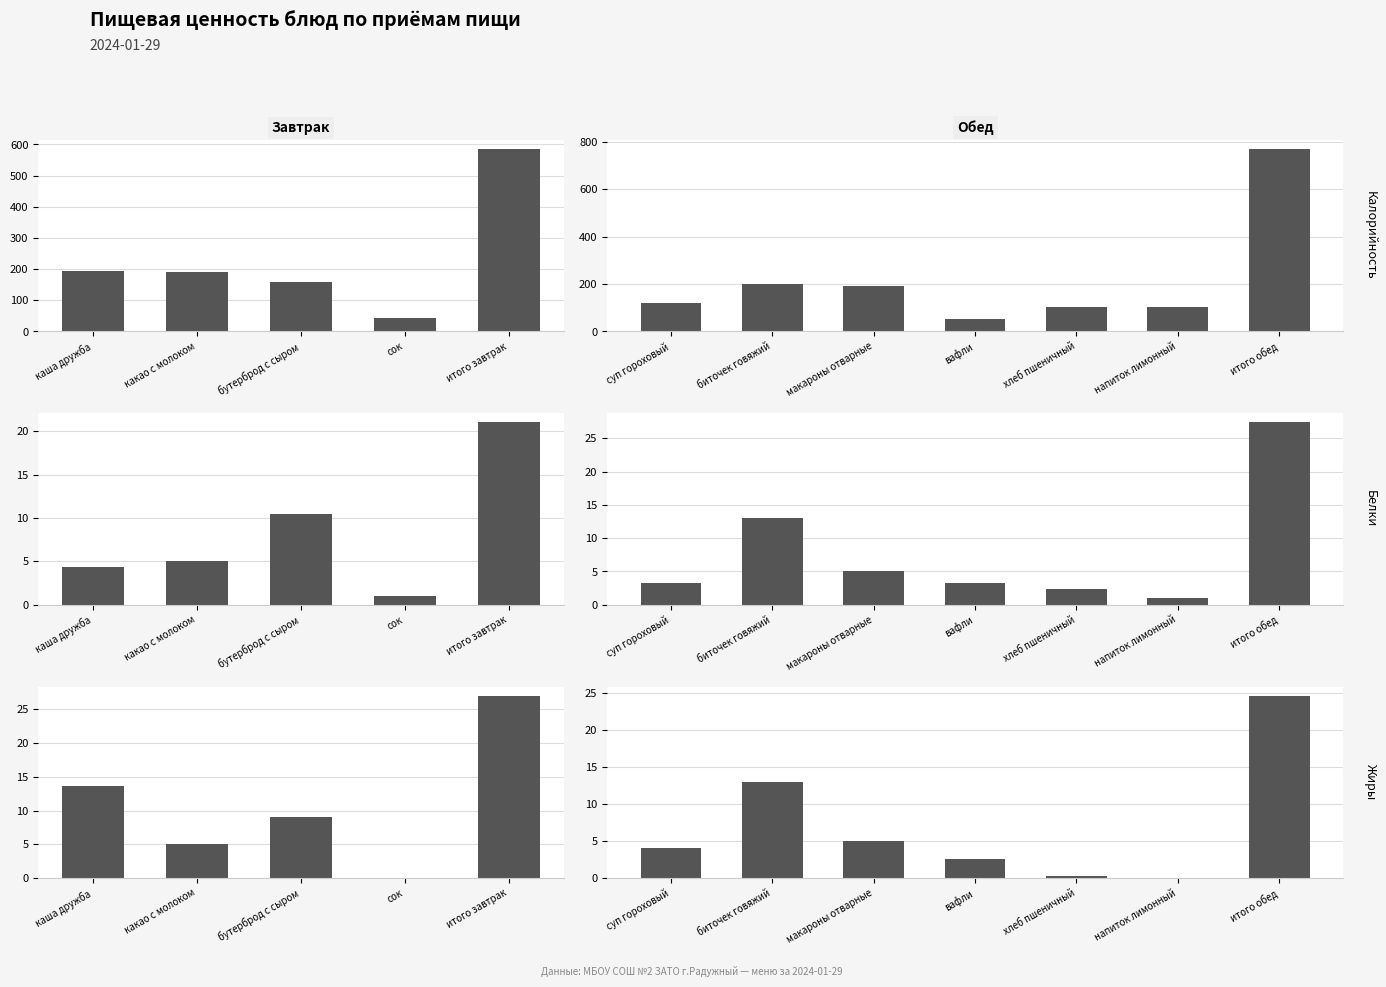

How many categories are shown in the chart?

7